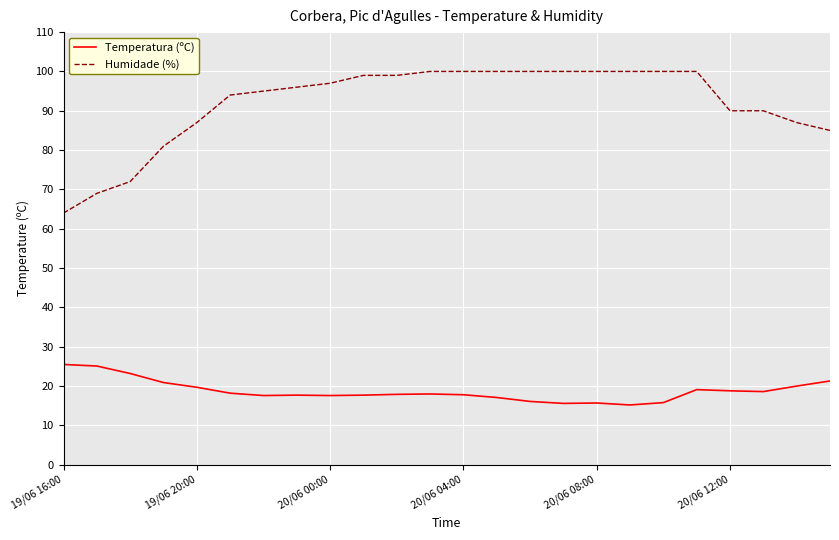

True or false: Humidade (%) and Temperatura (ºC) intersect in this chart.

False